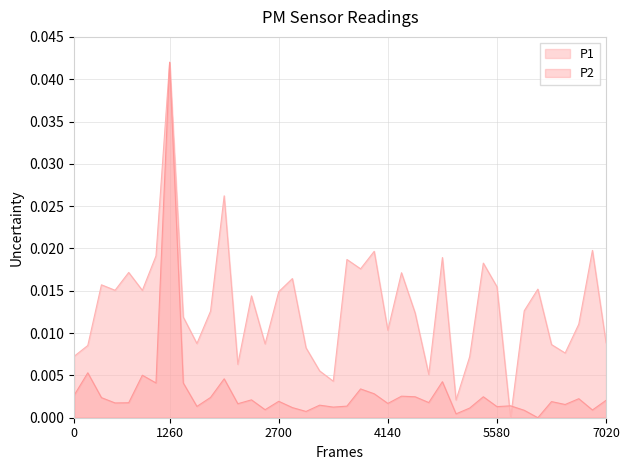

Rank the series by their average value, from lowest to highest.

P2, P1